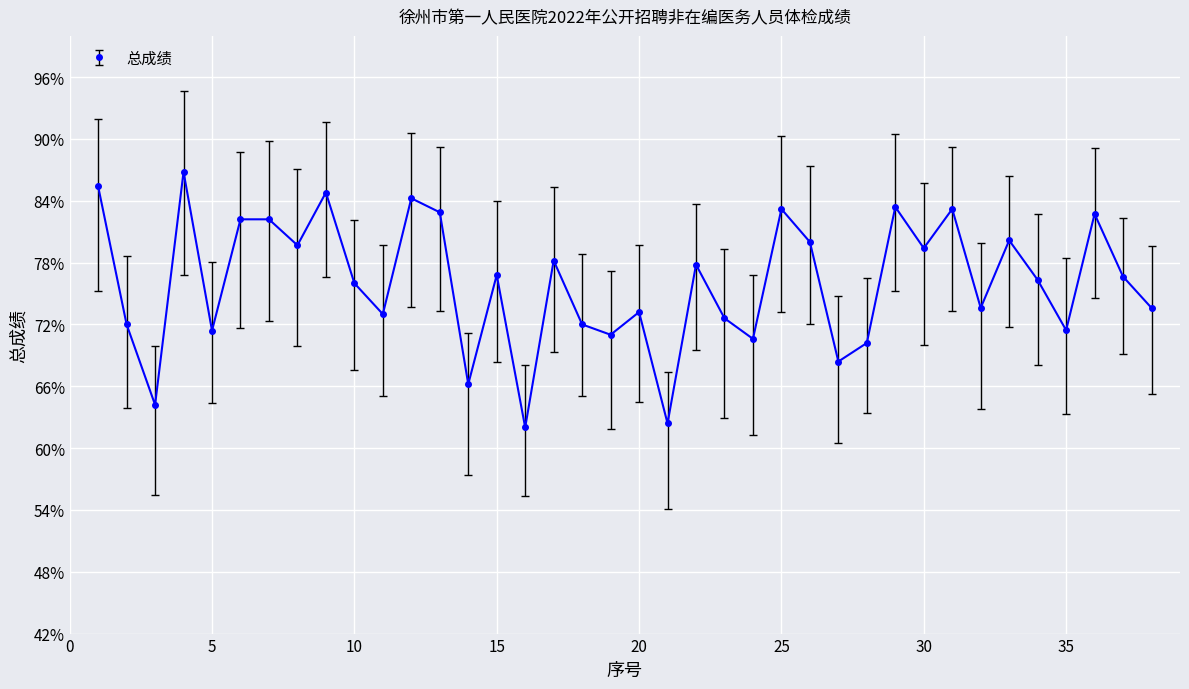

What is the minimum value shown in the chart?

62.0